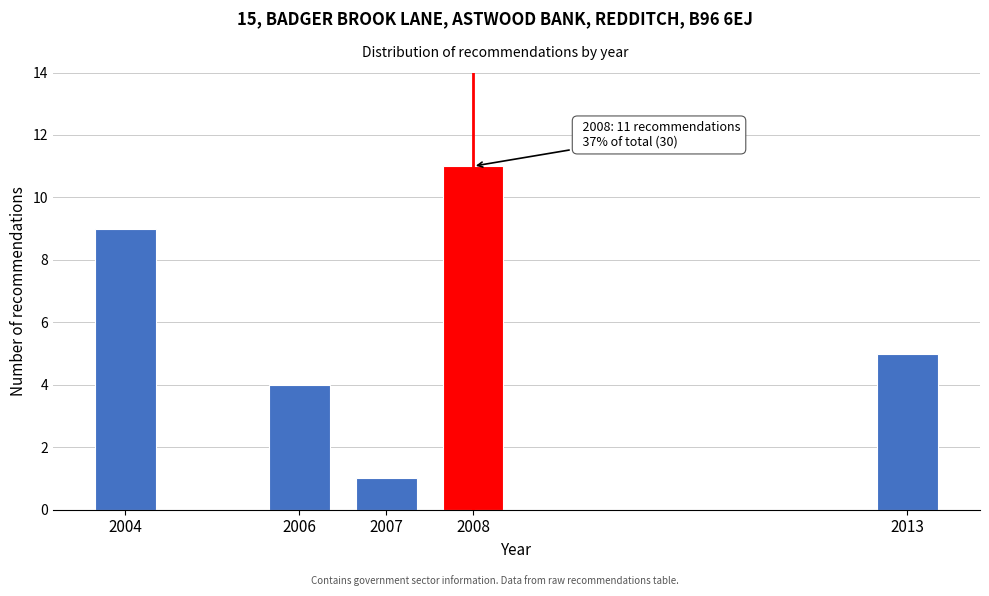

Reading left to right, extract all data points from this chart.

9	4	1	11	5